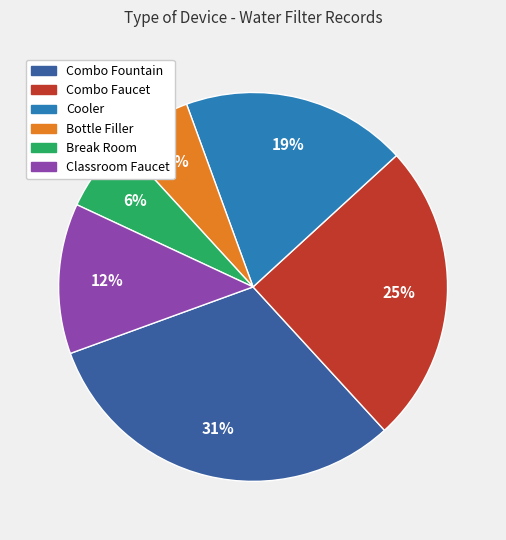

Which category has the biggest portion of the pie?

Combo Fountain